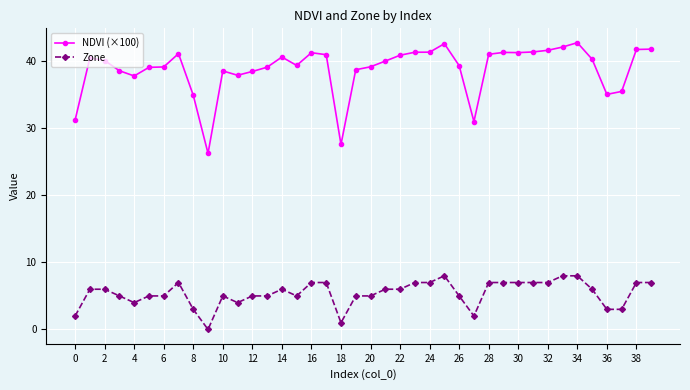

What is the value of the NDVI (×100) point at the 17th from the left?

41.3